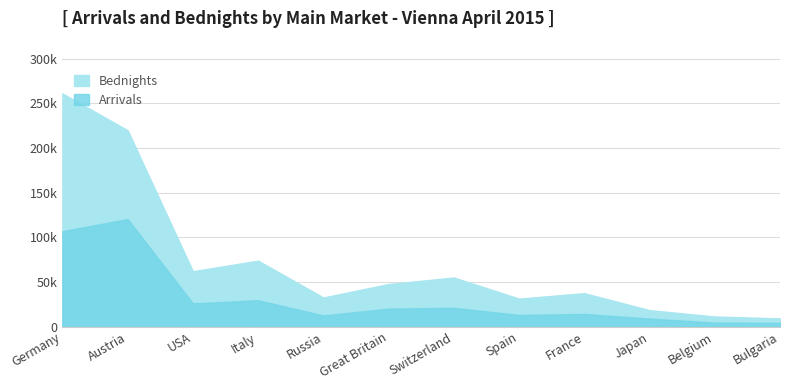

Which category has the highest value in the Arrivals series?

Austria